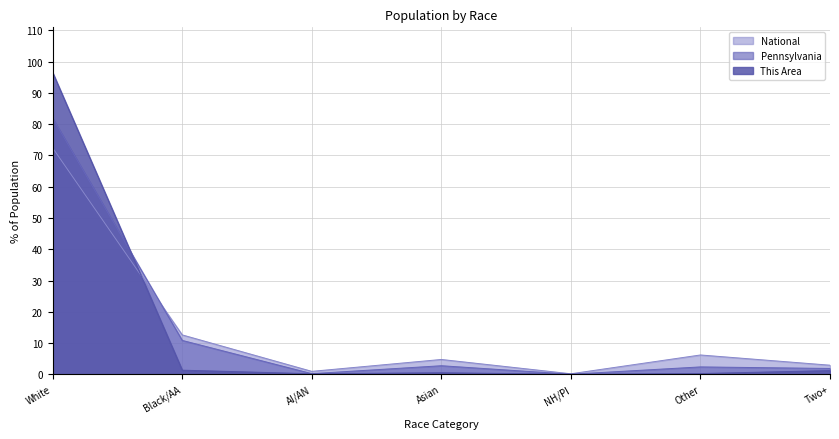

Where do National and Pennsylvania first cross each other?

White and Black/AA